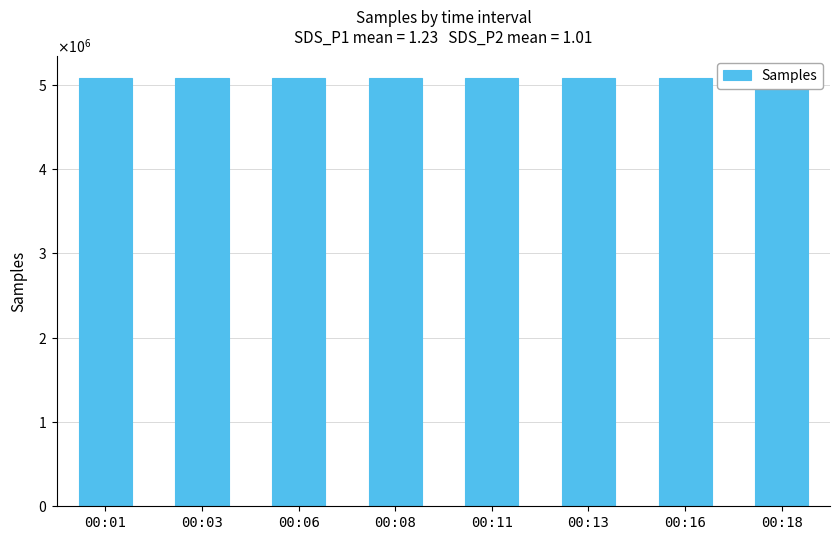

Reading right to left, extract all data points from this chart.

5080905	5080653	5080496	5081304	5081088	5080113	5081724	5081150